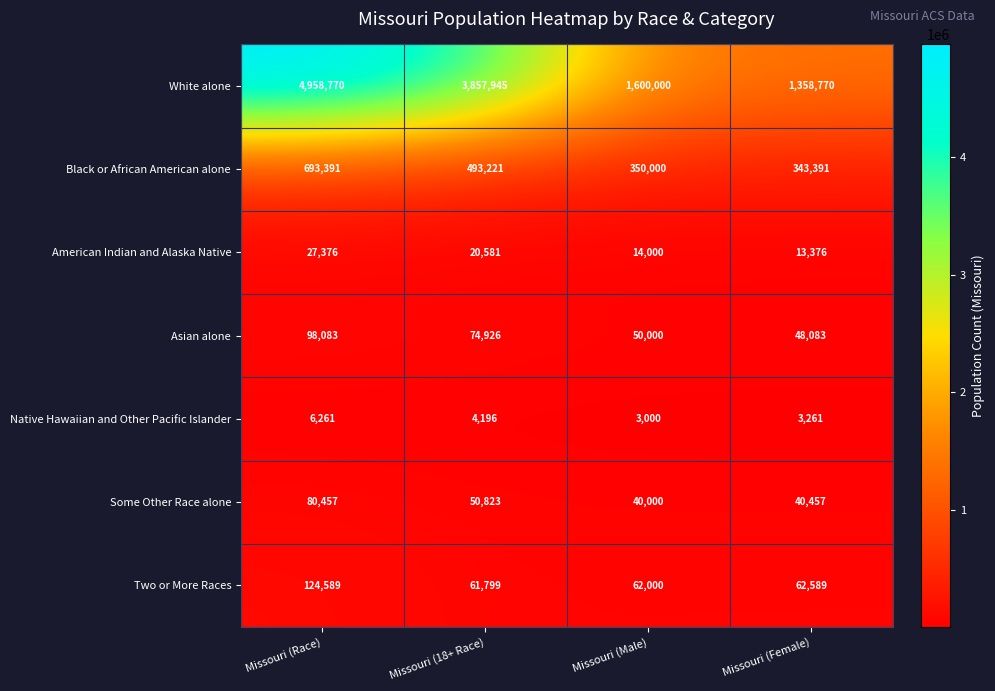

How many data points does each series have?

4